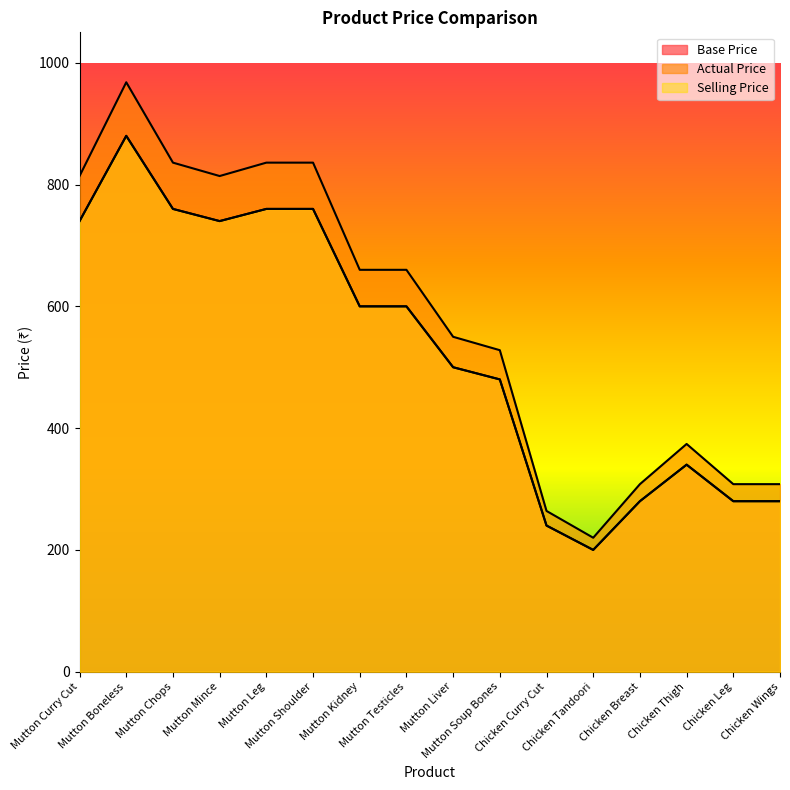

How many data points in Base Price are less than 600?

8